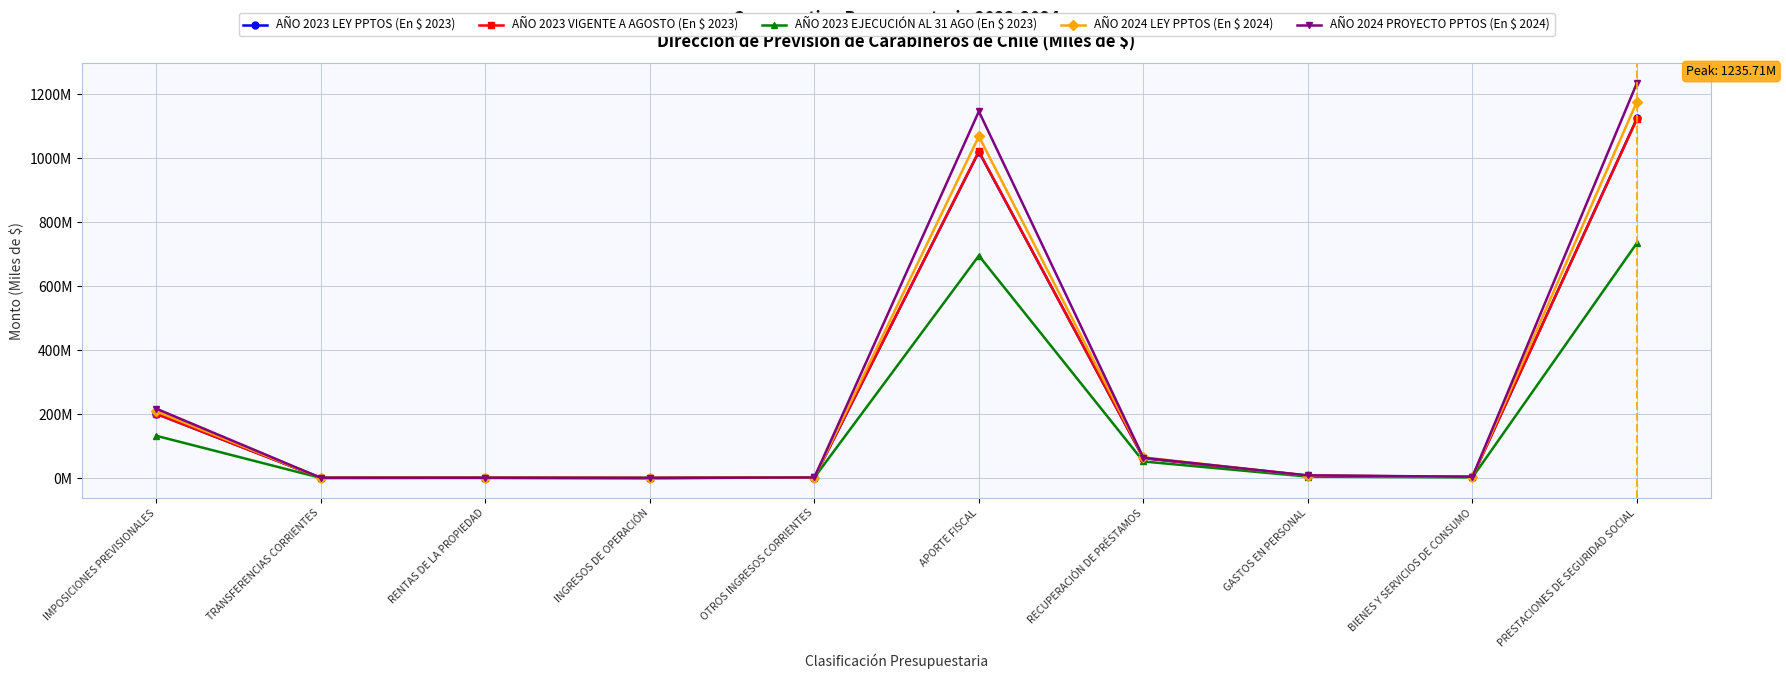

Which series ends up on top after the final intersection of AÑO 2024 LEY PPTOS (En $ 2024) and AÑO 2024 PROYECTO PPTOS (En $ 2024)?

AÑO 2024 PROYECTO PPTOS (En $ 2024)